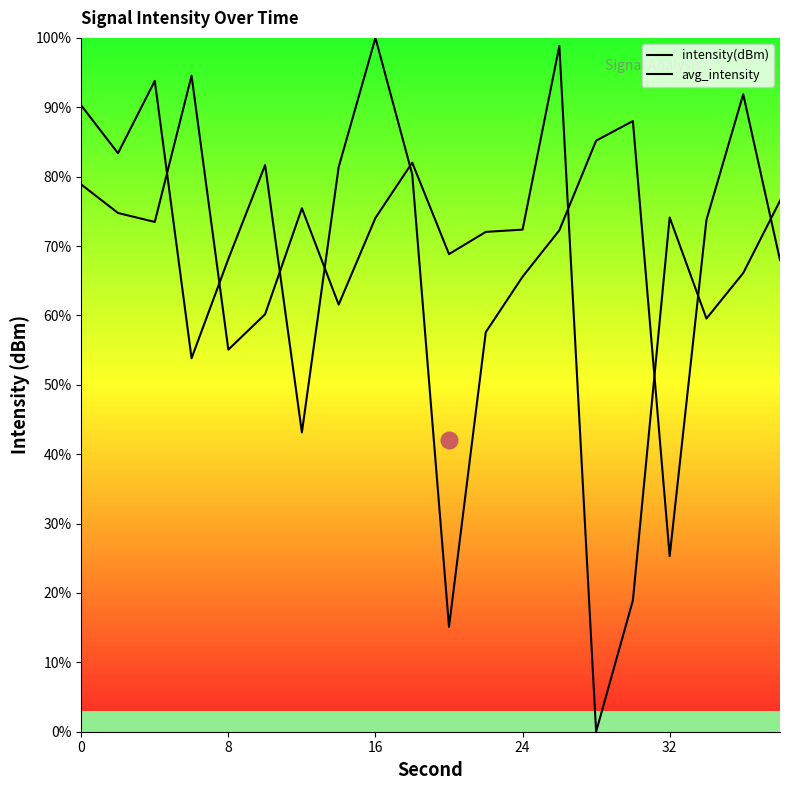

Reading left to right, what are all the values shown in this chart?

intensity(dBm): 90.3	83.4	93.8	53.8	68.1	81.7	43.1	81.4	100.0	80.3	15.1	57.6	65.6	72.3	85.2	88.0	25.3	73.8	91.9	68.0
avg_intensity: 78.9	74.8	73.5	94.6	55.1	60.2	75.4	61.6	74.1	82.0	68.8	72.0	72.4	98.8	0.0	18.9	74.1	59.5	66.1	76.5